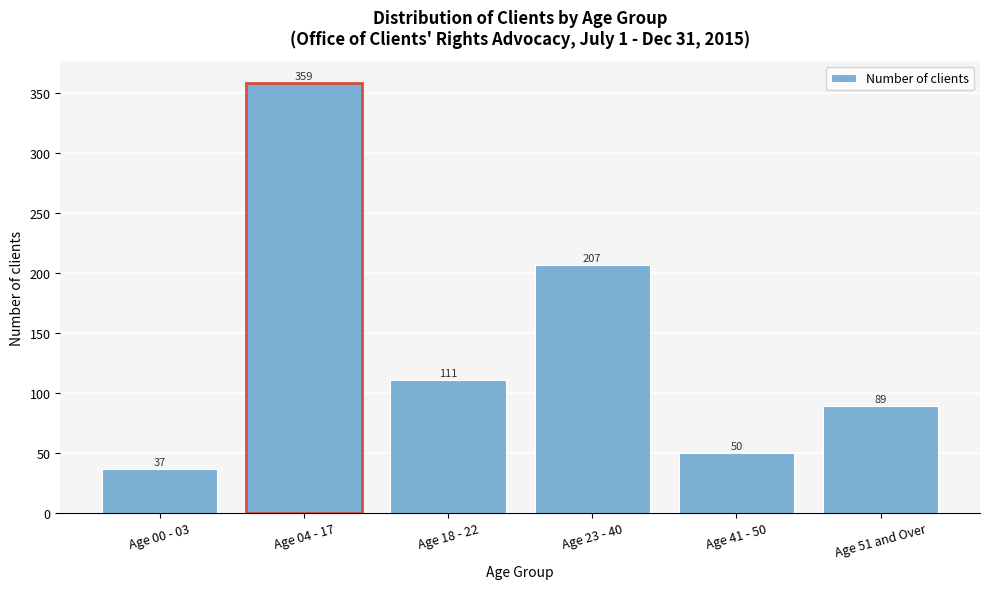

Reading left to right, what are all the values shown in this chart?

37	359	111	207	50	89